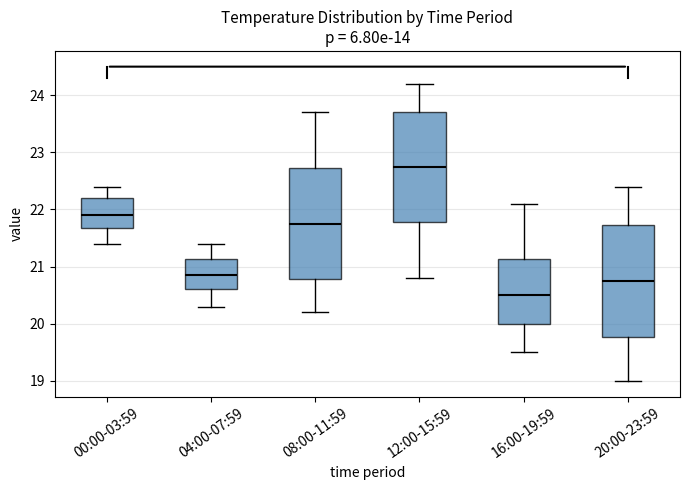

Where does the lower whisker of the box for 08:00-11:59 end on the y-axis? The values are not printed on the chart, so give them approximately, as read against the axis.

20.2